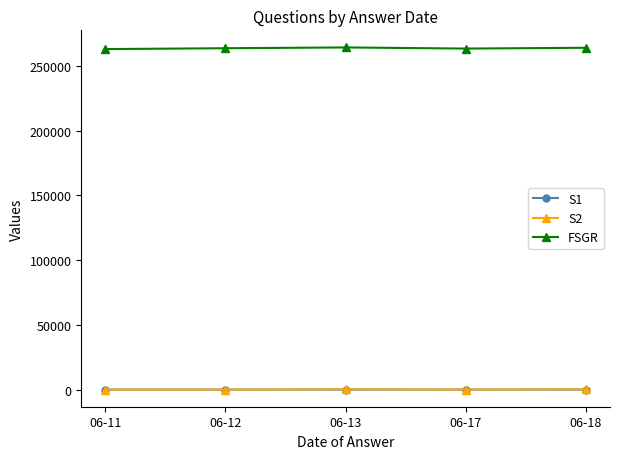

The S2 series shows 54.0 at 06-17. True or false?

True